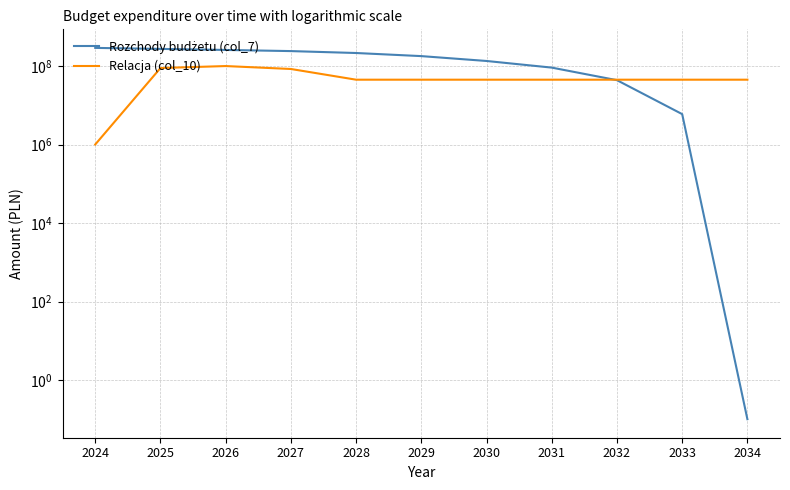

Which category has the highest value in the Relacja (col_10) series?

2026